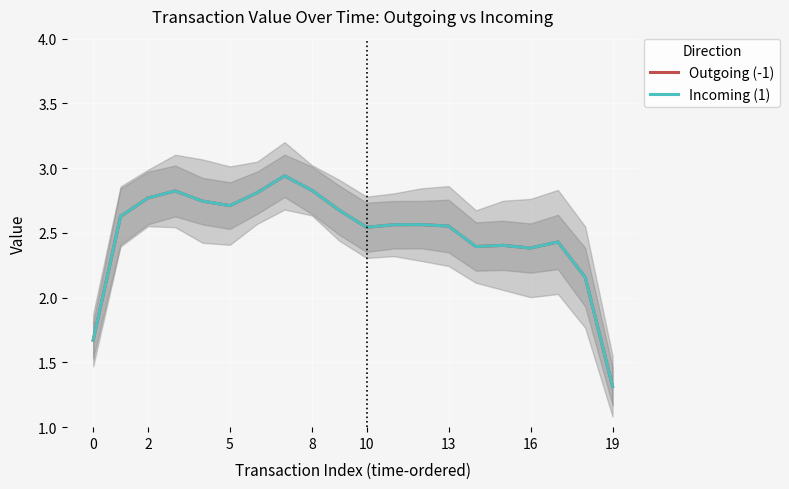

How many interior local peaks does the Outgoing (-1) series have?

5